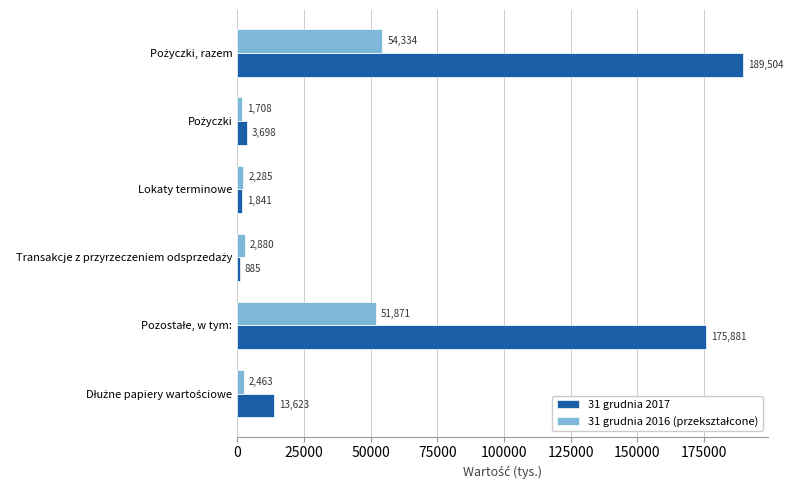

What is the spread (max minus min) of values at Lokaty terminowe?

444